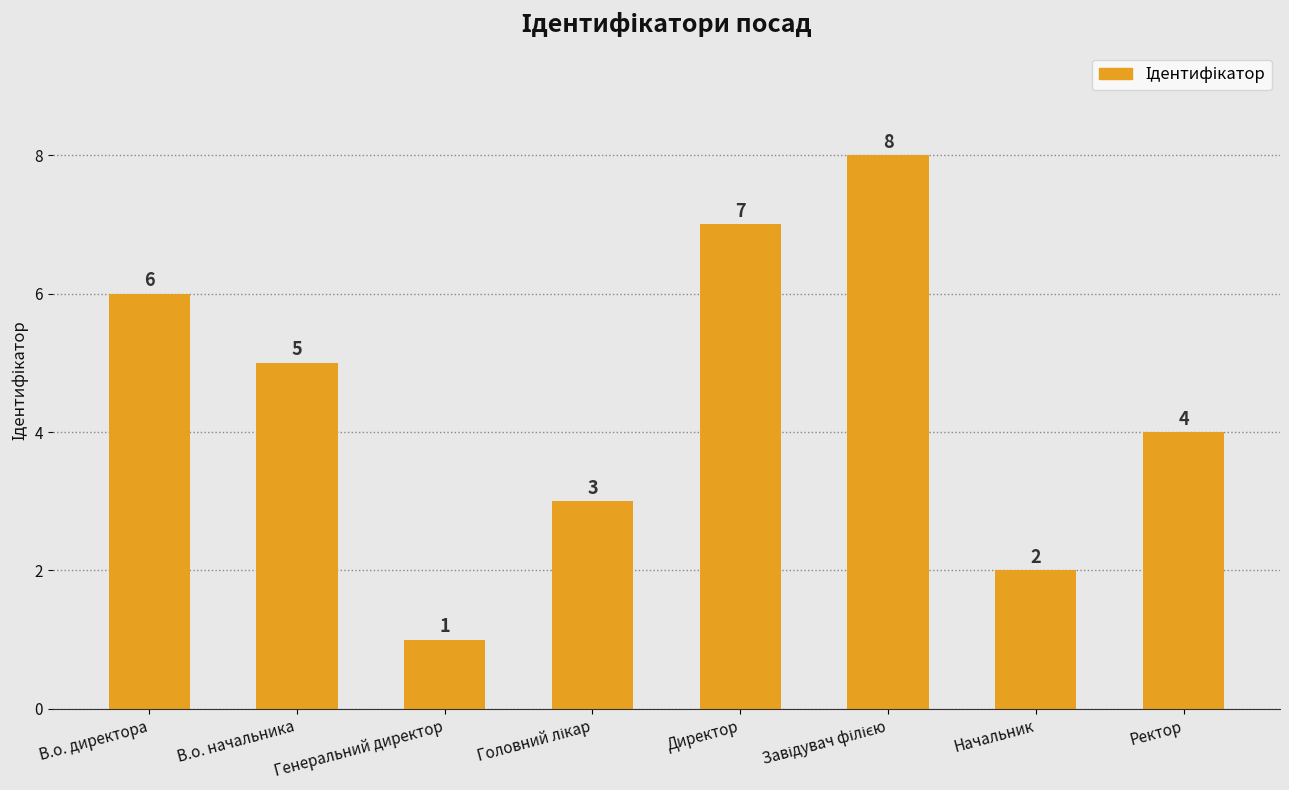

What is the label of the 3rd bar from the left?

Генеральний директор